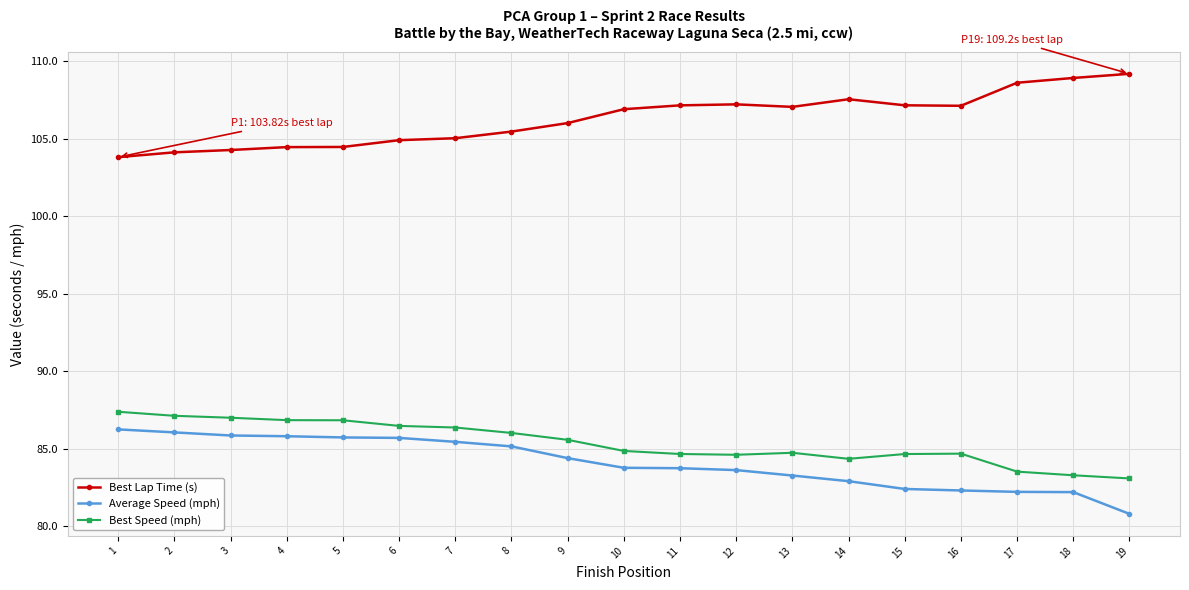

How many values in the Best Speed (mph) series are below 84?

3